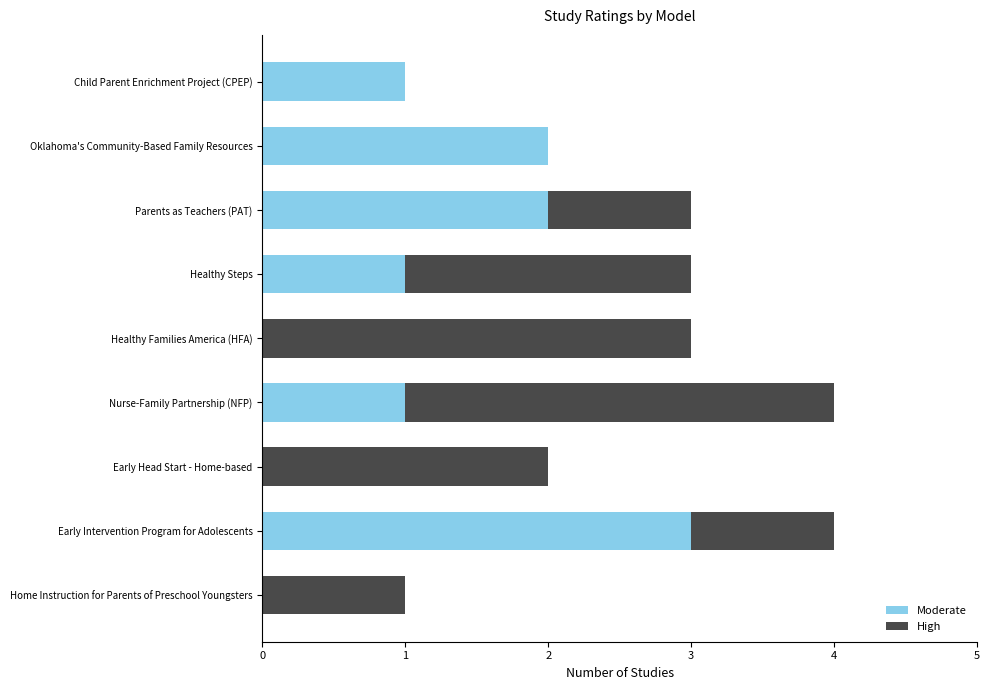

What is the total value across all series at Early Intervention Program for Adolescents?

4